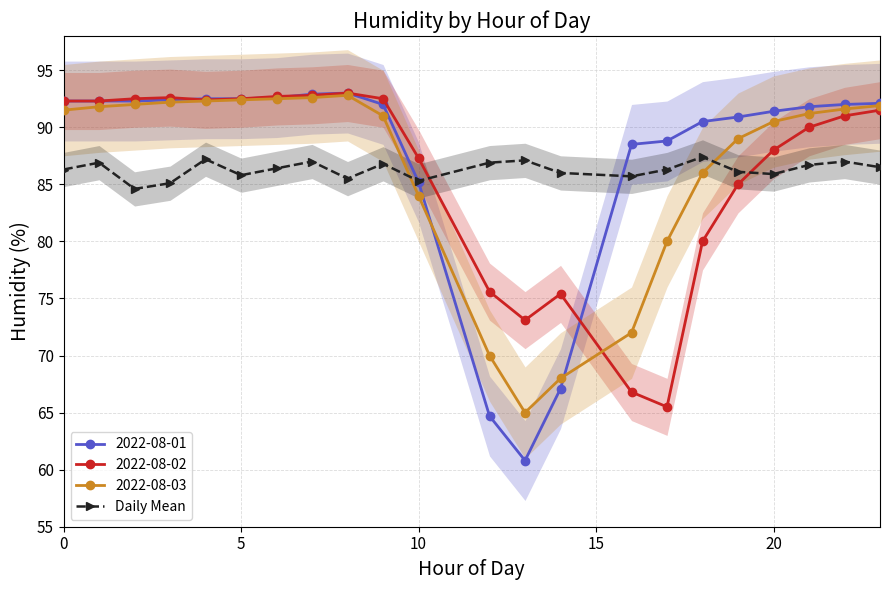

Reading right to left, list all the values displayed in this chart.

86.5	87.0	86.7	85.9	86.1	87.4	86.3	85.7	86.0	87.1	86.9	85.3	86.8	85.5	87.0	86.4	85.8	87.2	85.1	84.6	86.9	86.3